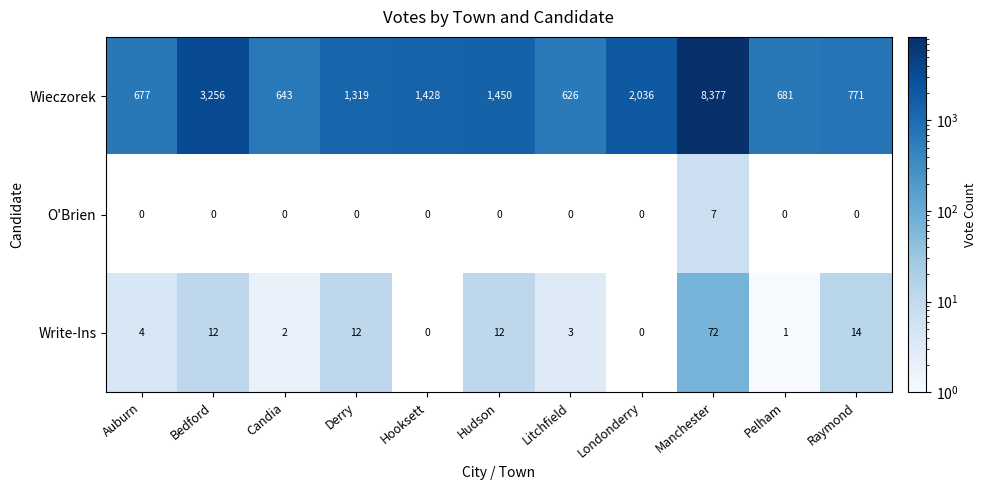

Which category has the highest value in the O'Brien series?

Manchester